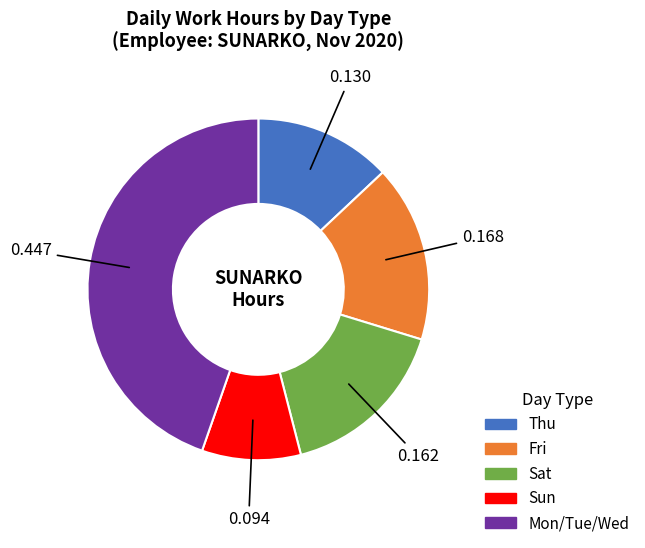

Is there any slice that represents more than half of the pie?

No